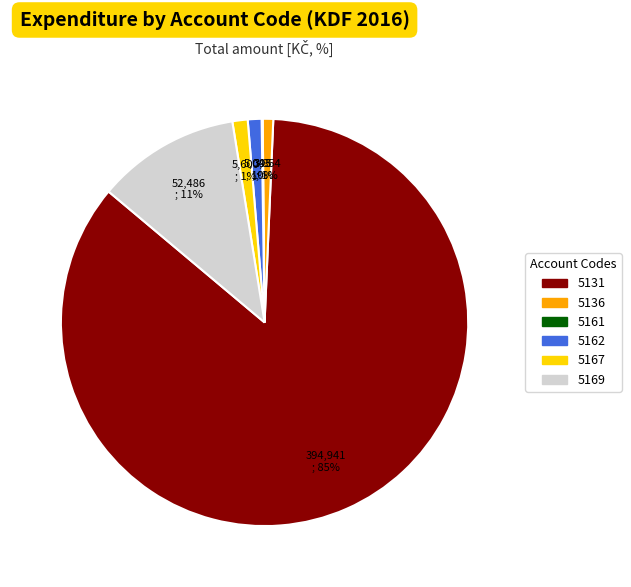

To the nearest percent, what is the average slice percentage?

17%